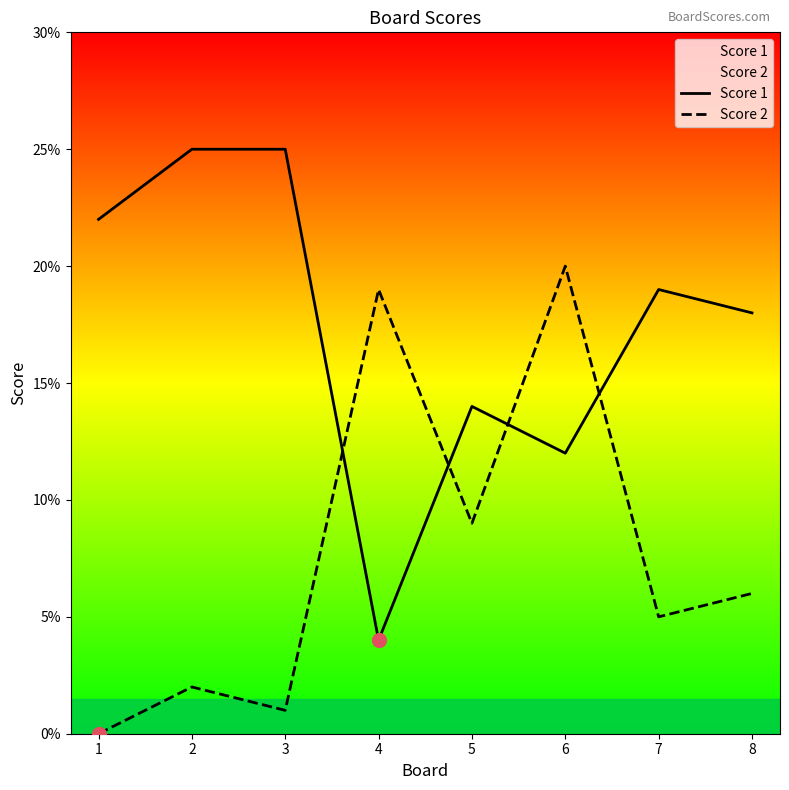

What are all the series names shown in the legend?

Score 1, Score 2